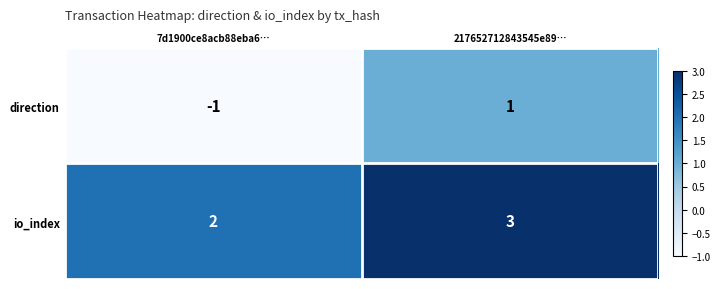

Which series changed the most between 7d1900ce8acb88eba6… and 217652712843545e89…?

direction